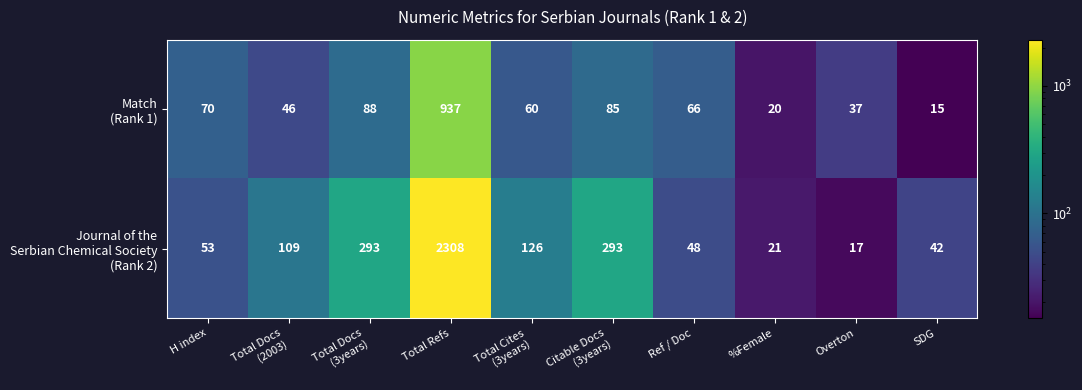

What is the total value across all series at H index?

123